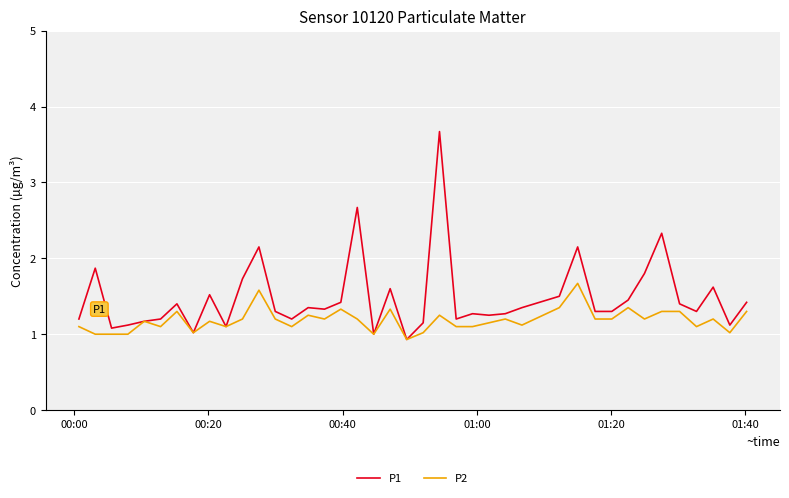

What is the maximum value shown in the chart?

3.7